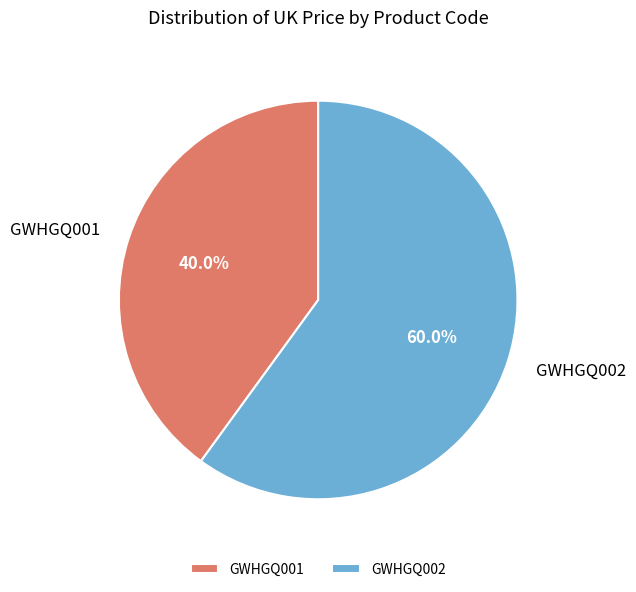

To the nearest percent, what is the average slice percentage?

50%